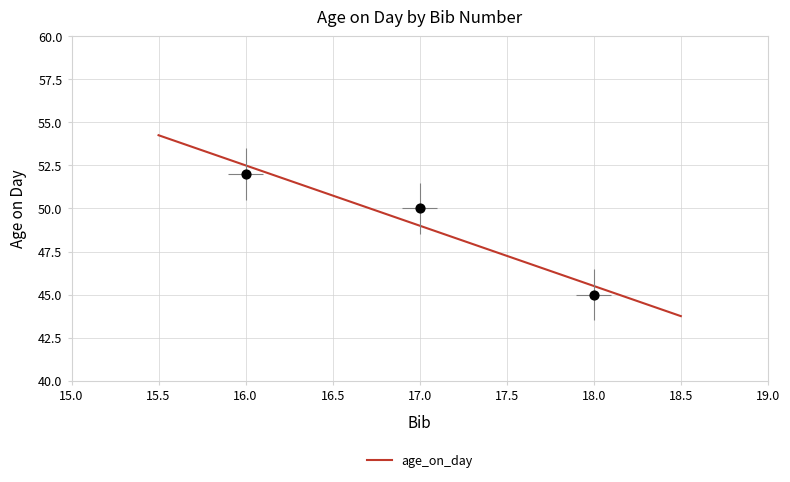

What is the change in value from 17 to 18?

-5